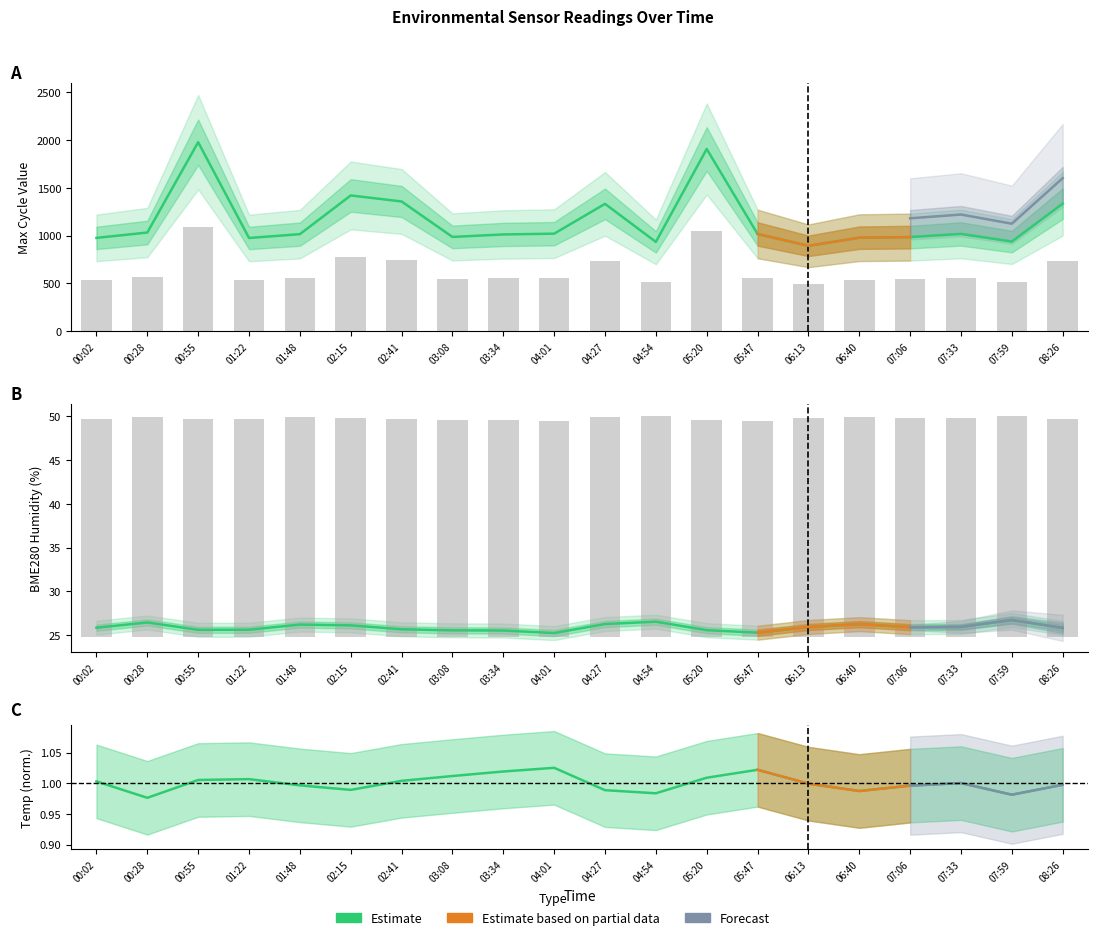

Reading right to left, transcribe all the data shown in this chart.

BME280_temperature: 1.0	1.0	1.0	1.0	1.0	1.0	1.0	1.0	1.0	1.0	1.0	1.0	1.0	1.0	1.0	1.0	1.0	1.0	1.0	1.0
BME280_humidity: 25.8	26.7	25.9	25.9	26.3	25.9	25.3	25.6	26.6	26.3	25.2	25.5	25.6	25.7	26.1	26.2	25.6	25.6	26.5	25.9
Max_cycle: 1334.0	937.0	1017.0	984.0	978.0	893.0	1017.0	1906.0	934.0	1332.0	1020.0	1012.0	986.0	1357.0	1420.0	1015.0	975.0	1977.0	1032.0	976.0